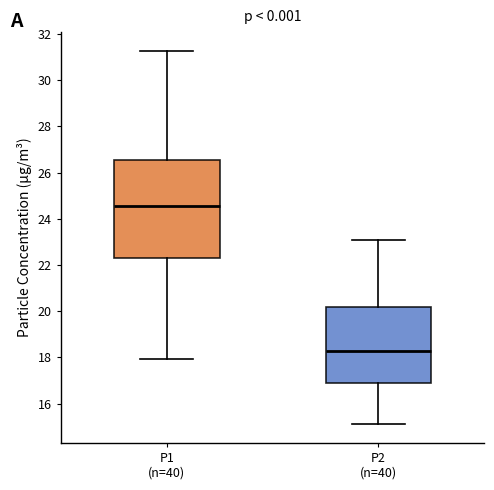

Where does the lower whisker of the box for P2 (n=40) end on the y-axis? The values are not printed on the chart, so give them approximately, as read against the axis.

15.2